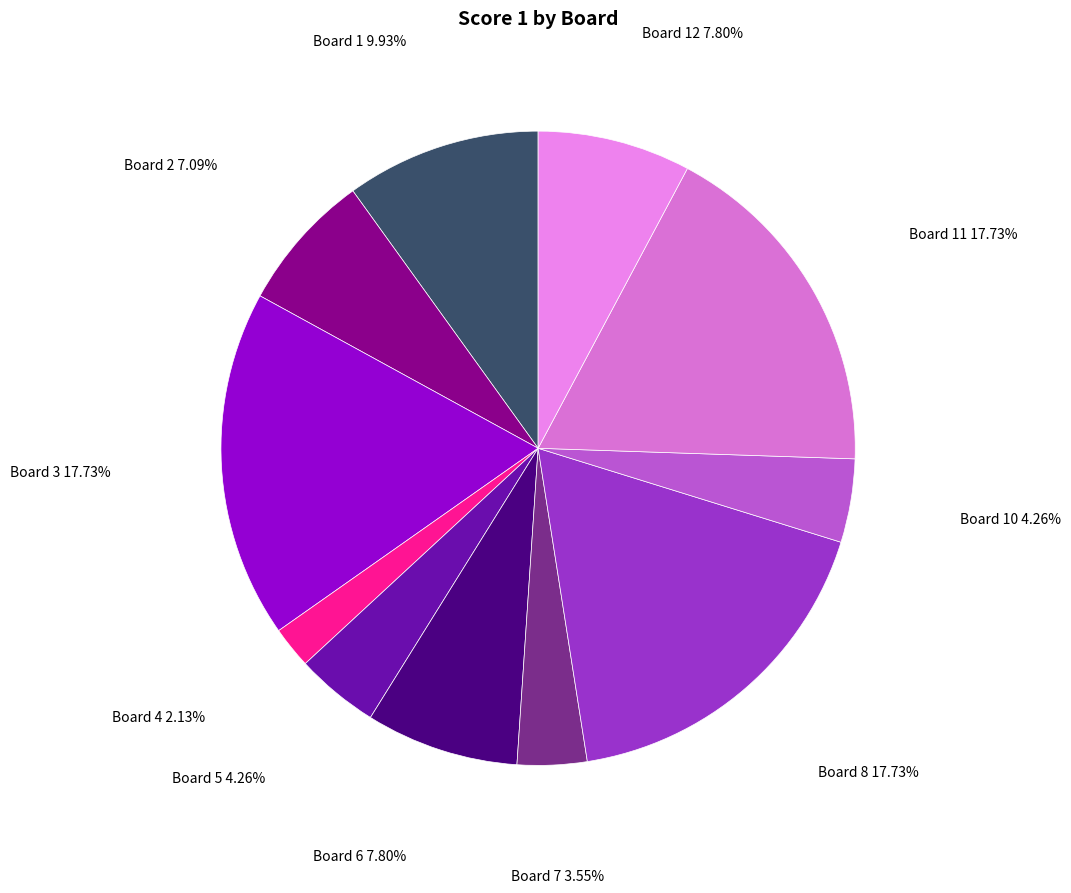

To the nearest percent, what is the average slice percentage?

9%